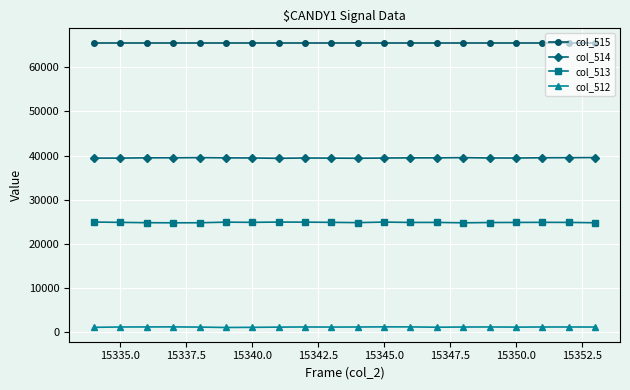

Does the chart display data point markers on the line(s)?

Yes